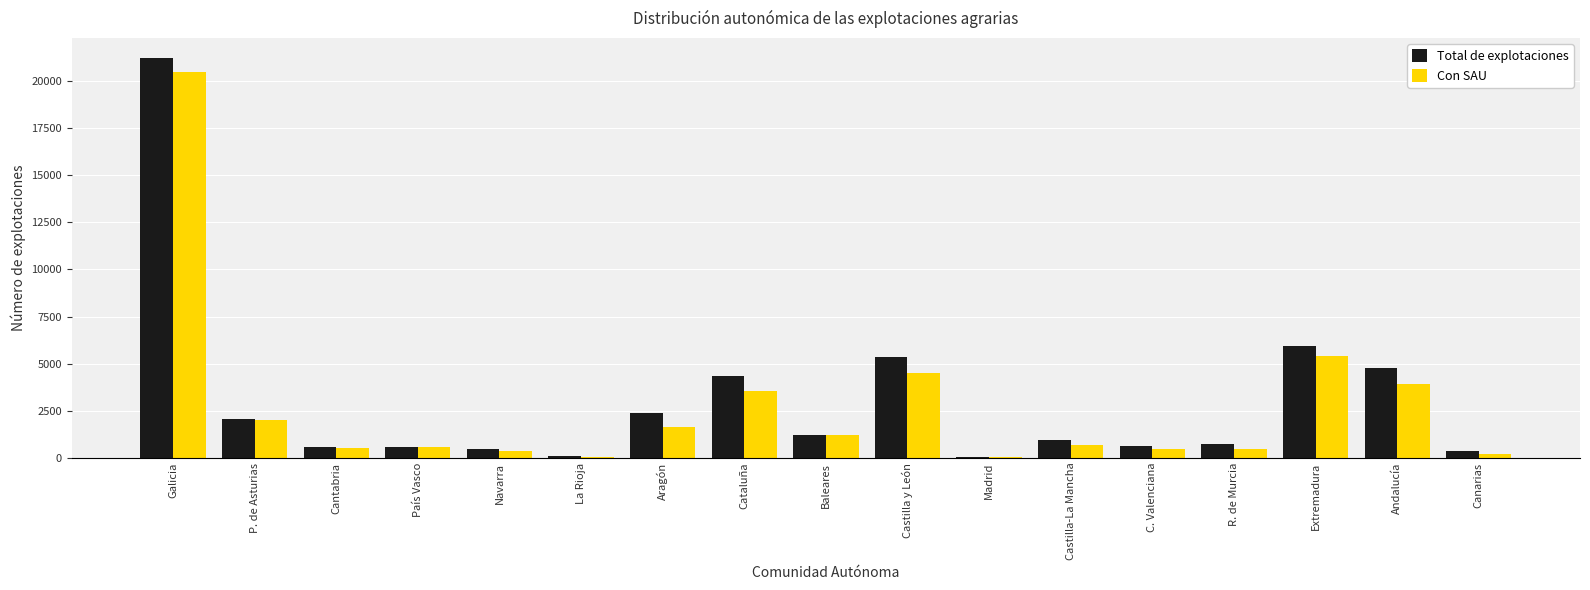

Where is Con SAU nearest to the value 10272?

Extremadura